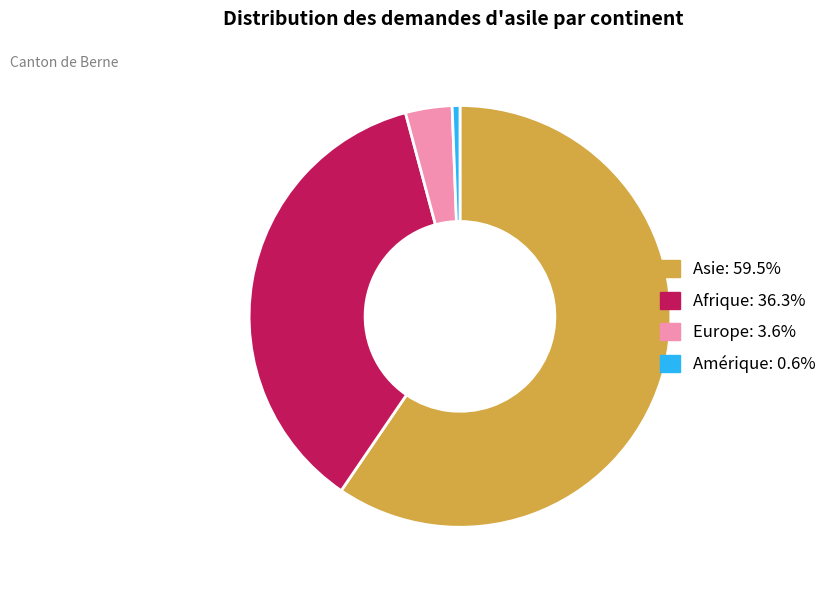

Is there a majority slice in this chart?

Yes